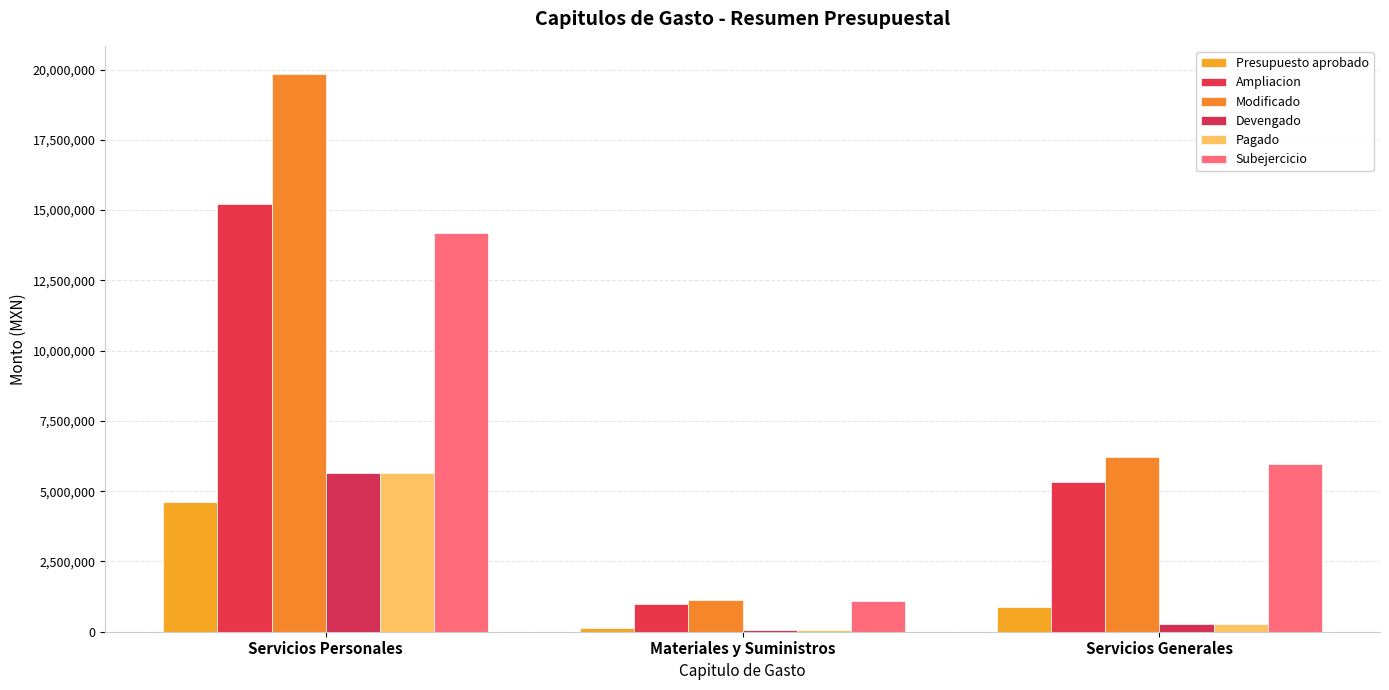

What is the average value of the Subejercicio series?

7078296.8